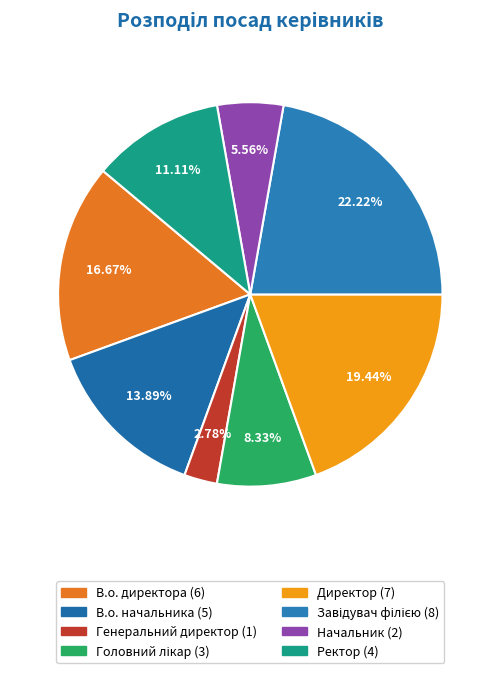

To the nearest percent, what is the difference between the Завідувач філією and В.о. начальника slice percentages?

8%